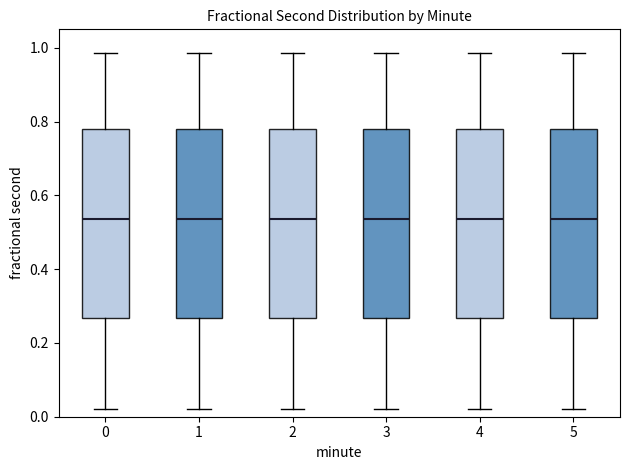

Where does the lower whisker of the box at x = 2 end on the y-axis? The values are not printed on the chart, so give them approximately, as read against the axis.

0.02